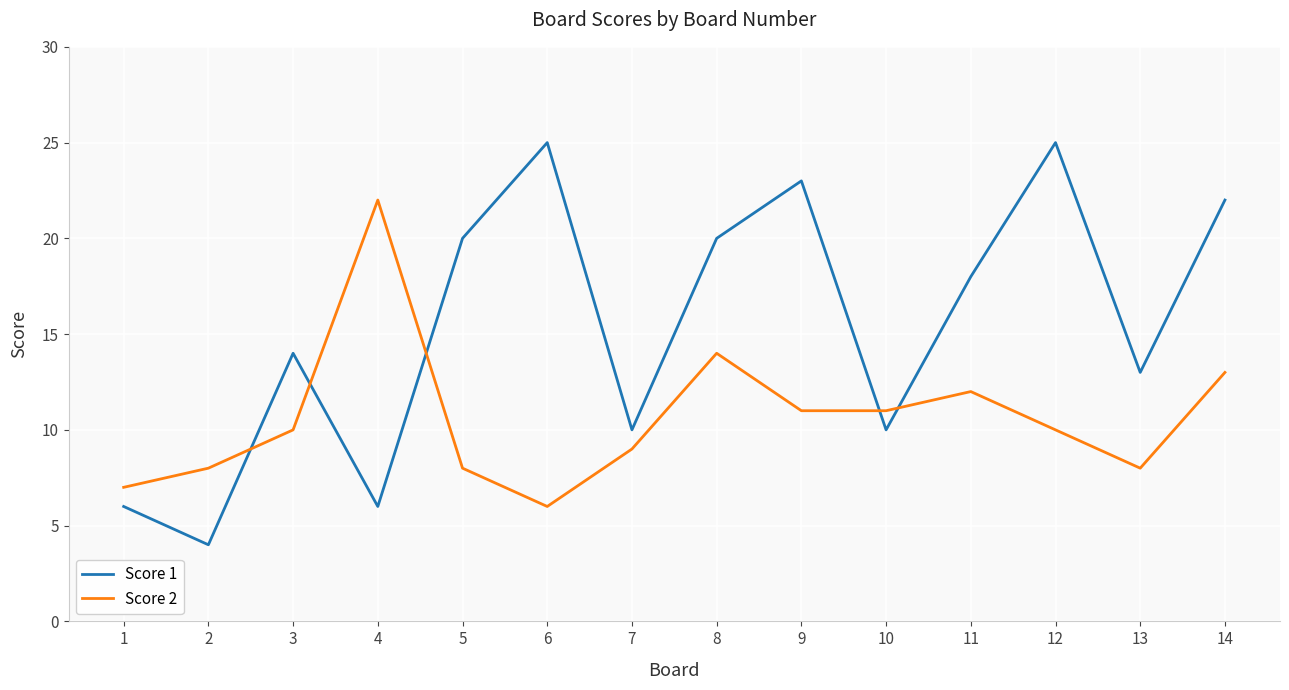

Which series changed the most between 4 and 14?

Score 1